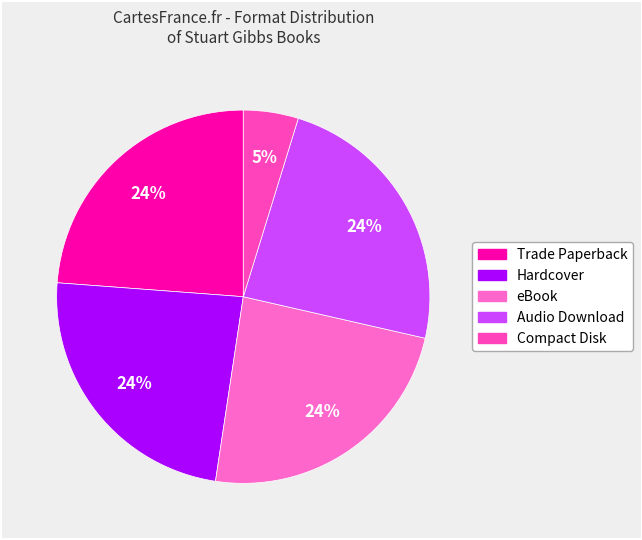

What is the ratio of the value at eBook to the value at Trade Paperback?

1.0